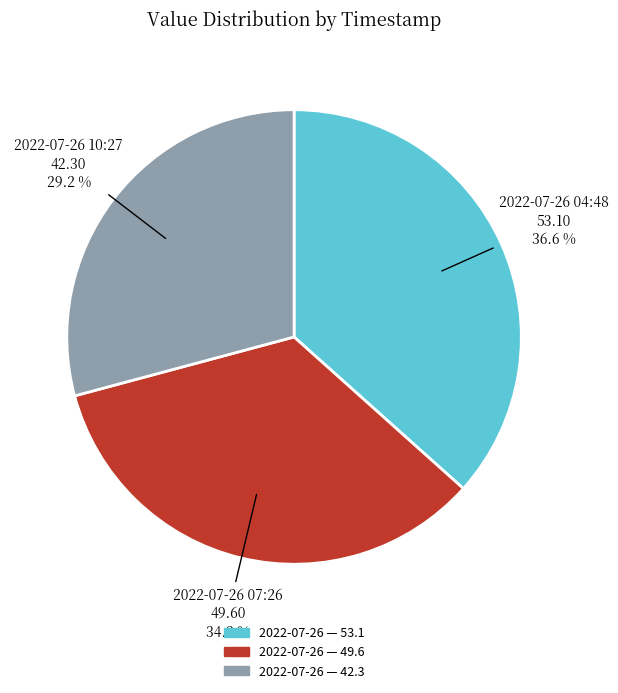

Does any single category account for the majority?

No